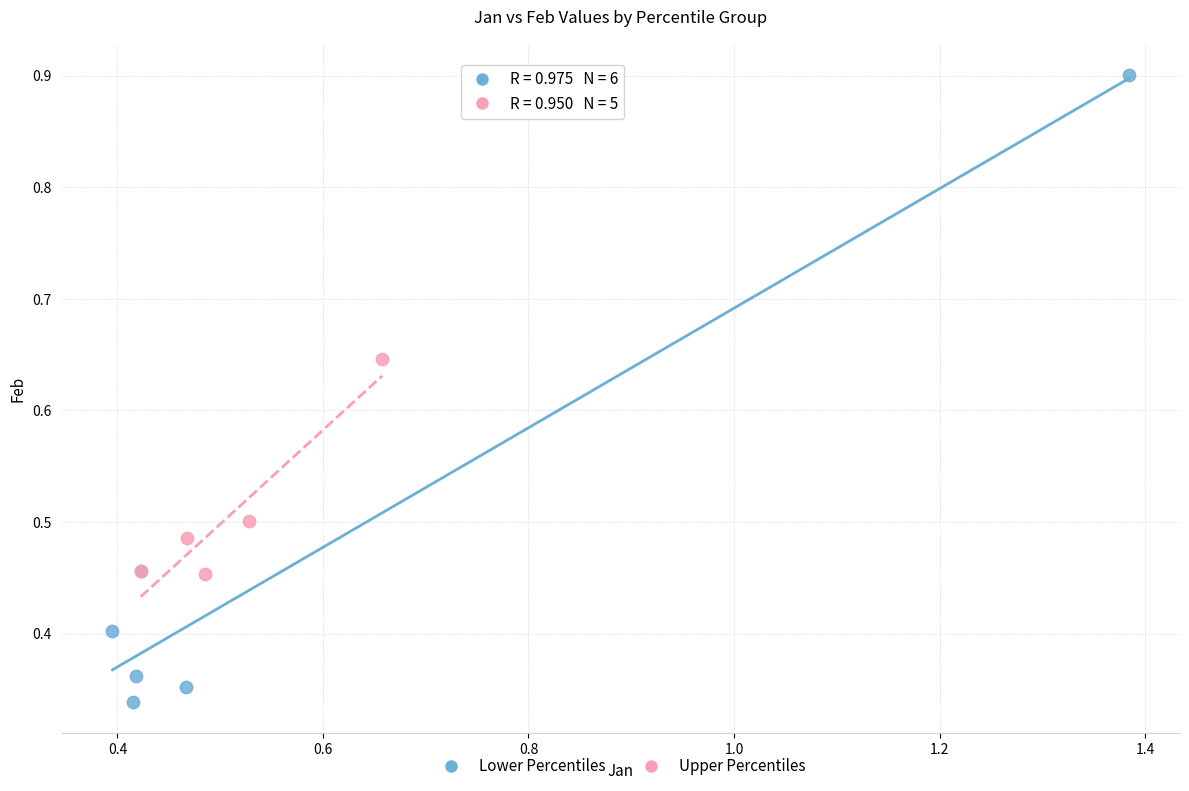

Which series has the widest spread of Y values?

Lower Percentiles